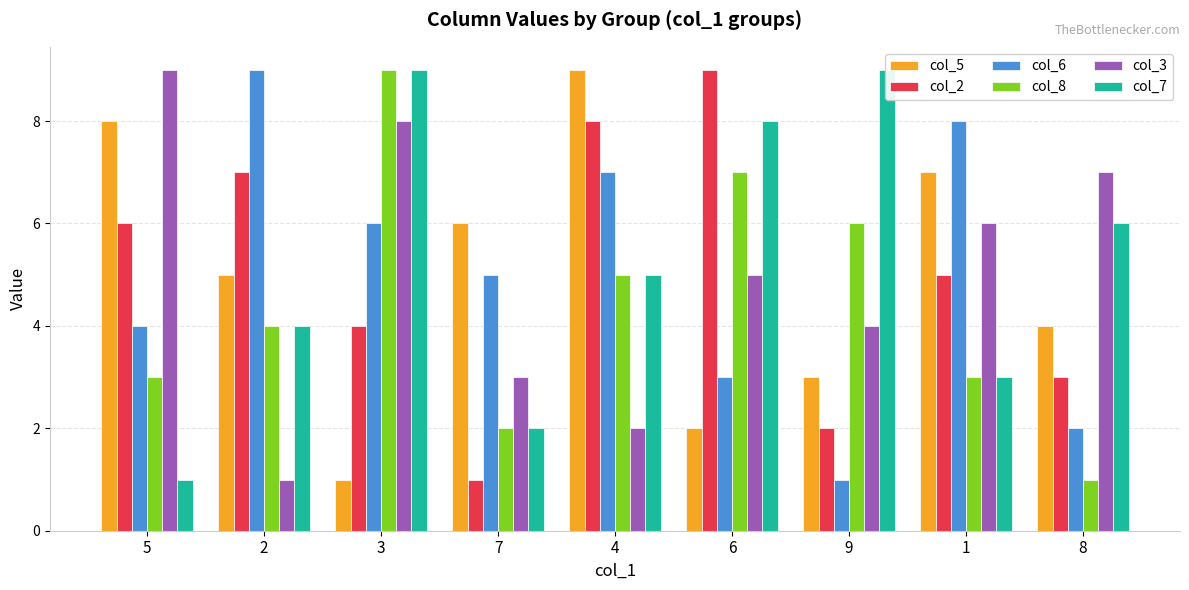

What is the spread (max minus min) of values at 9?

8